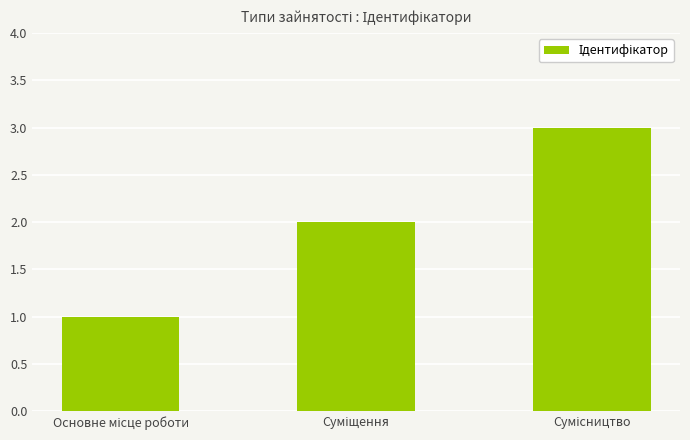

How many distinct data groups are displayed?

1